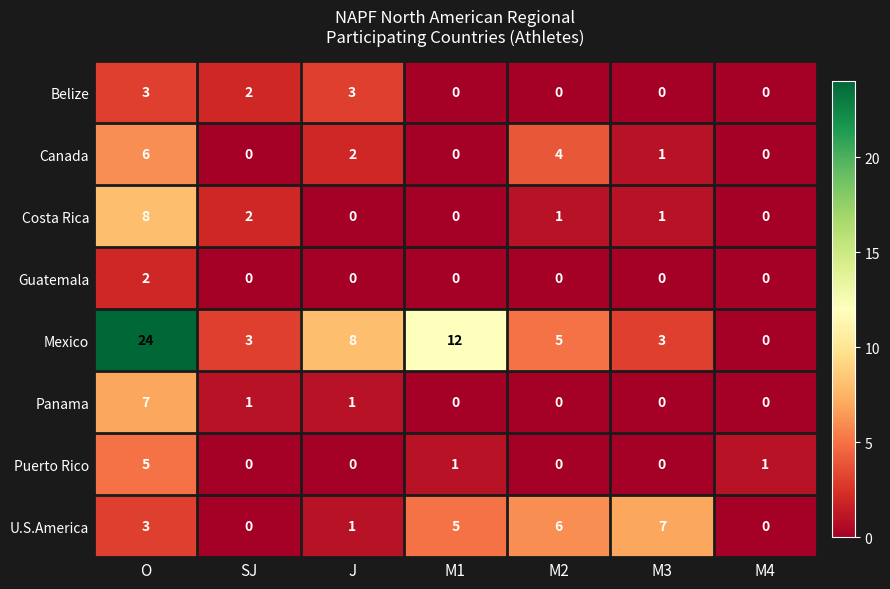

Which series has the widest spread of values?

Mexico